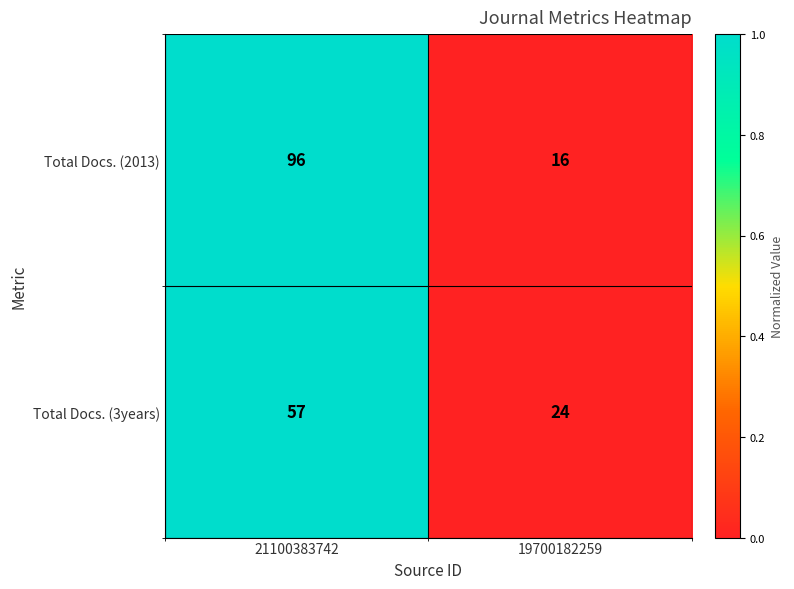

The Total Docs. (2013) series shows 16 at 19700182259. True or false?

True